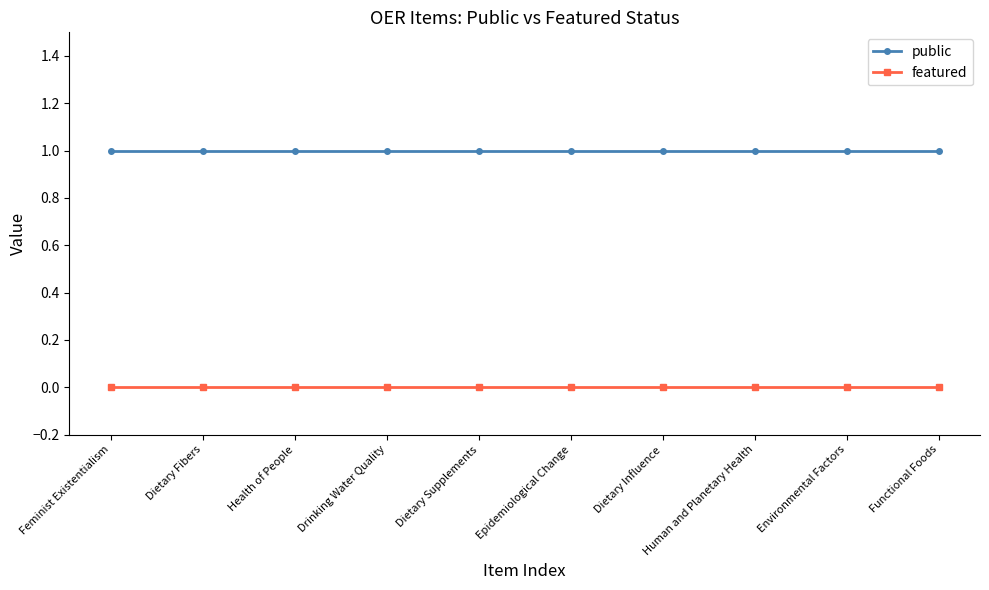

What is the maximum value for public?

1